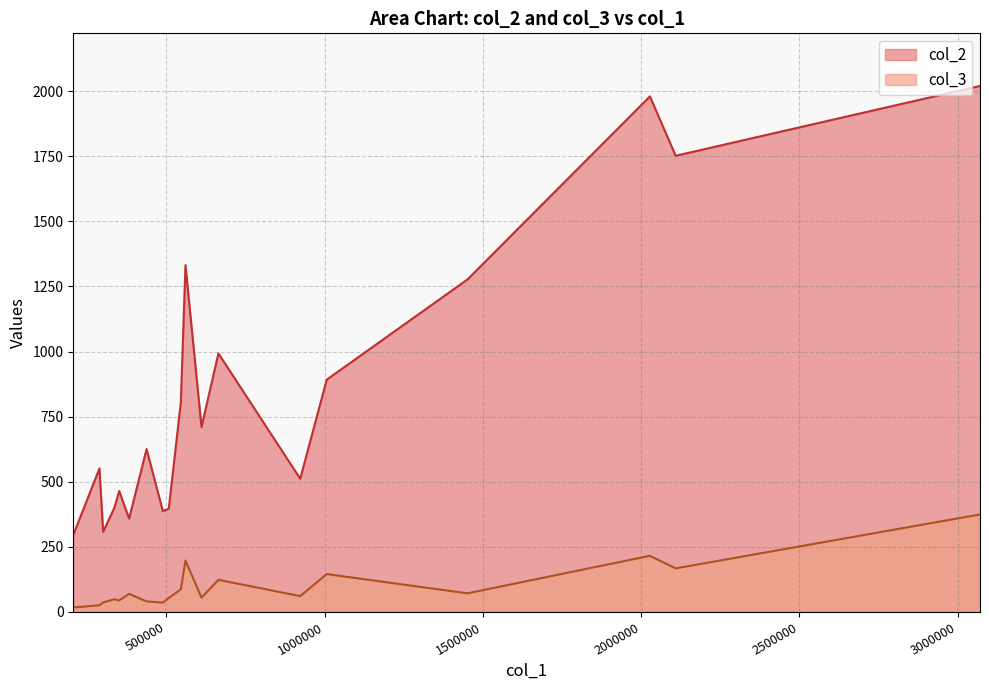

True or false: col_2 and col_3 cross at least once.

False